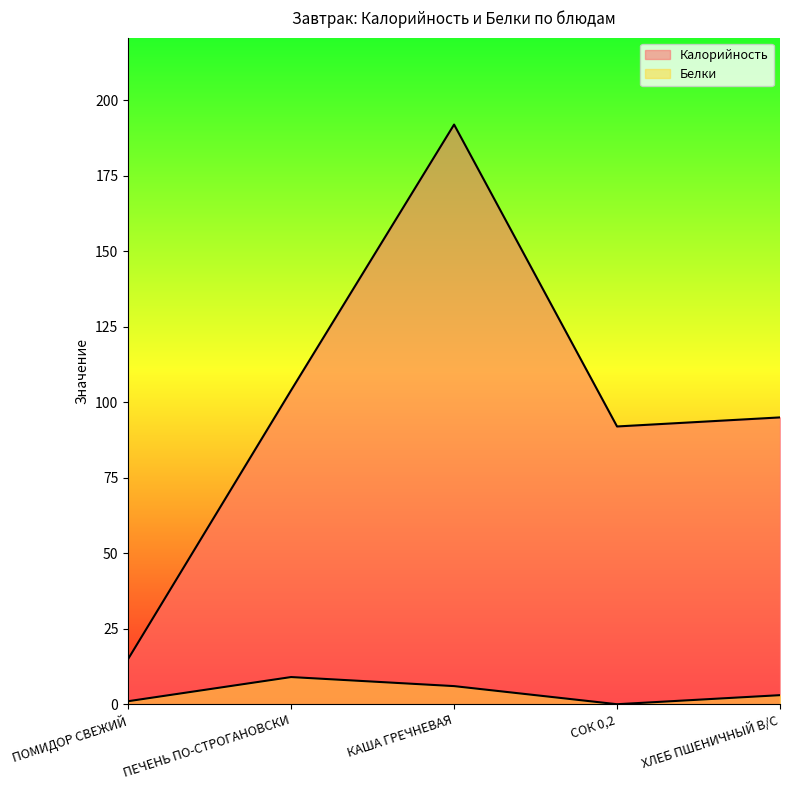

In Белки, how many points are lower than both neighbors (excluding endpoints)?

1